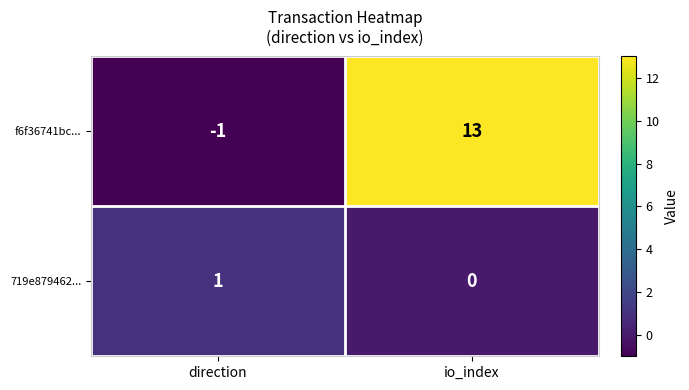

At direction, list the series in order from smallest to largest.

f6f36741bc..., 719e879462...